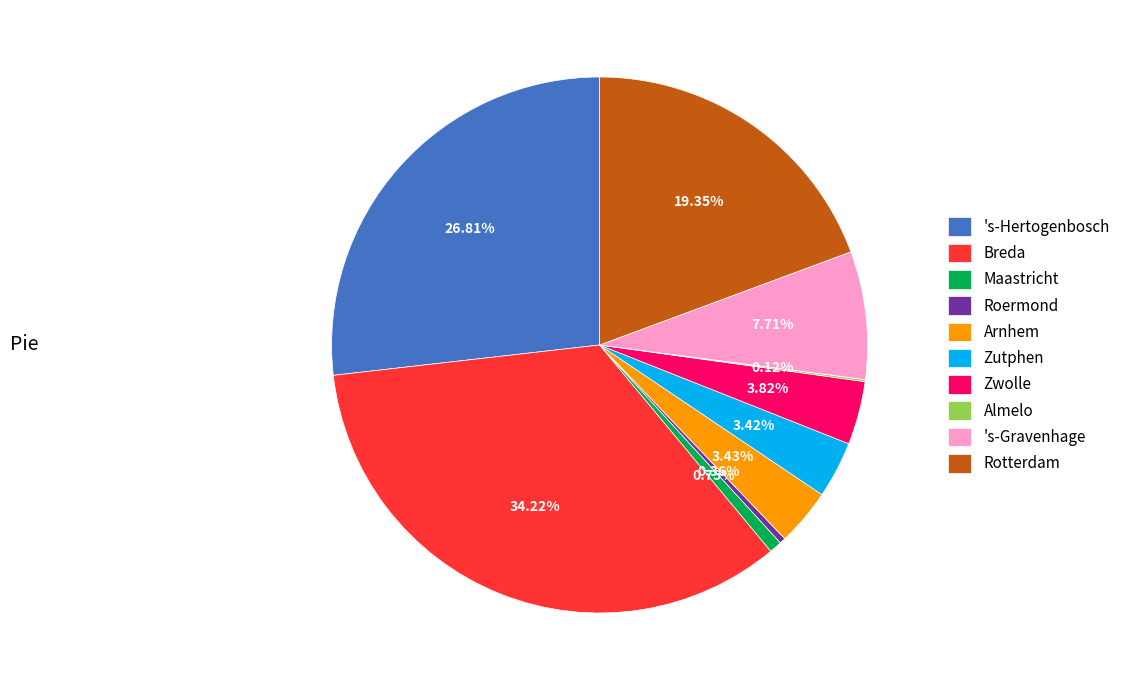

Which slice is the largest?

Breda